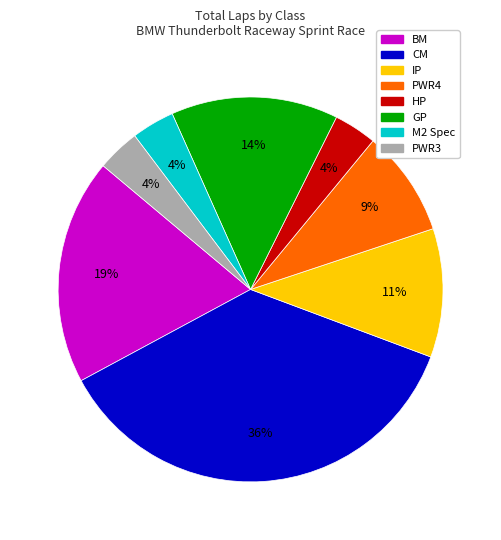

Is there any slice that represents more than half of the pie?

No